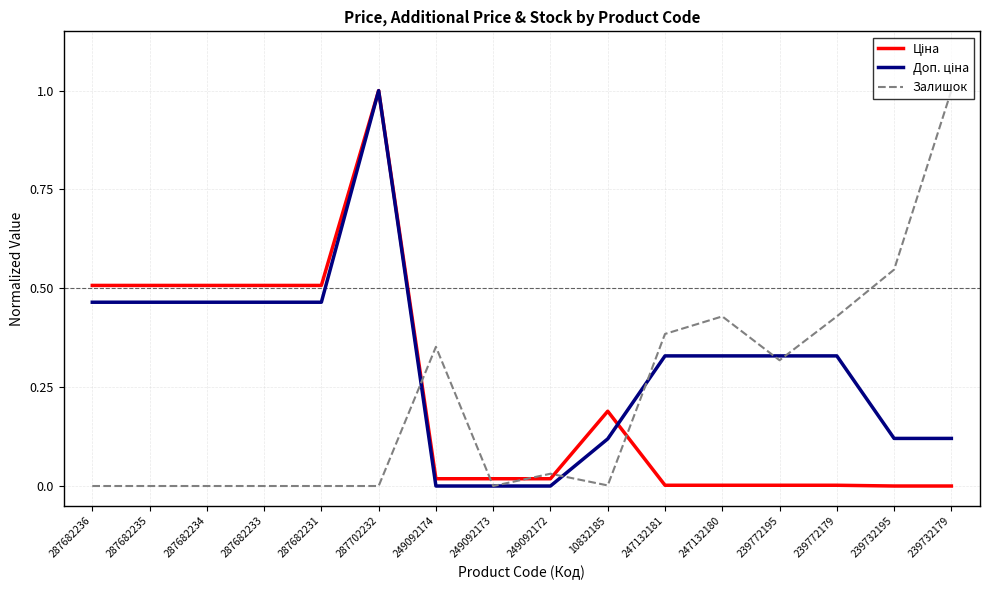

True or false: Залишок has a value of 0.0 at 287682236.

True